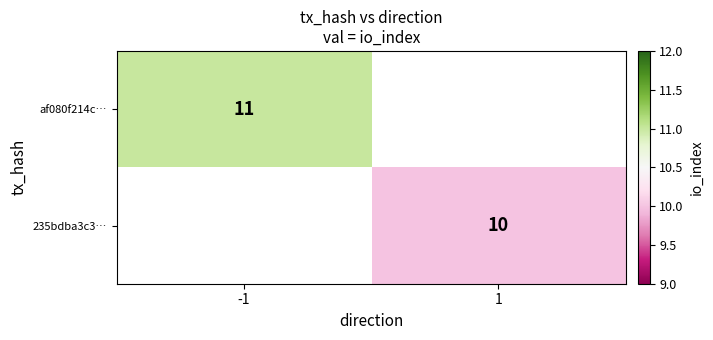

True or false: 235bdba3c3… has a value of 3 at 1.

False